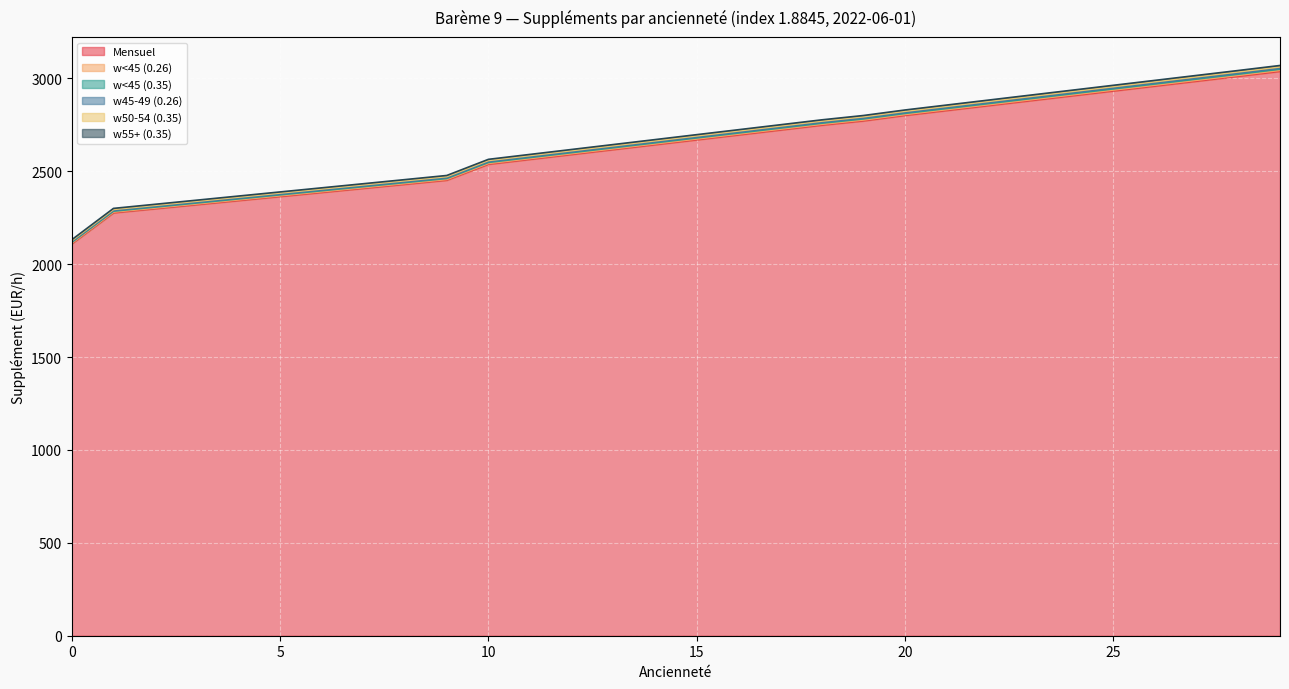

At which label is w<45 (0.26) closest to 2600?

11